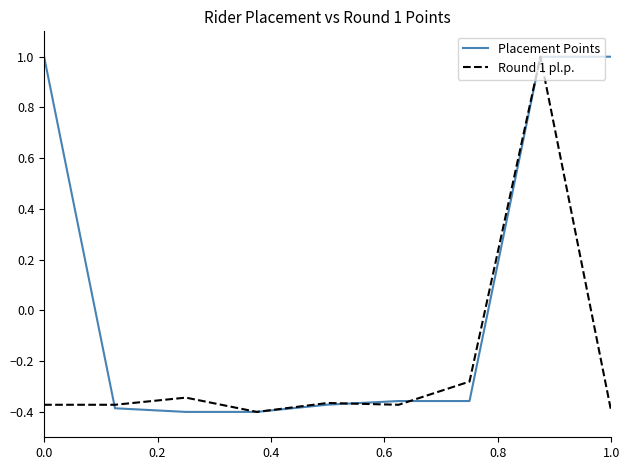

What is the greatest value displayed?

1.0